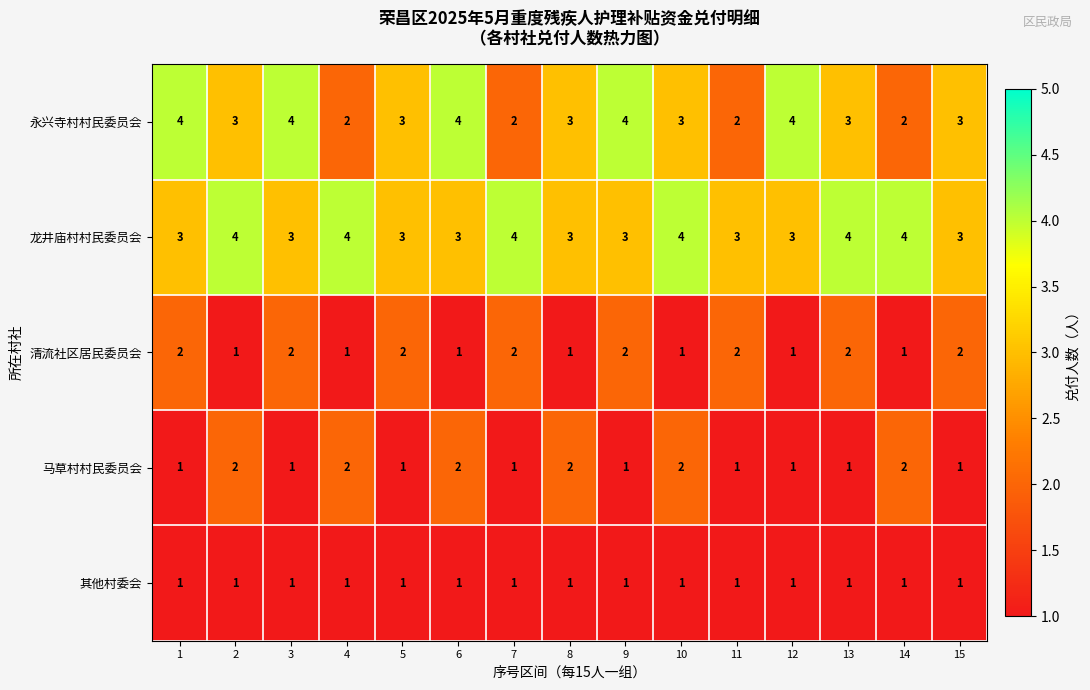

Is it true that 龙井庙村村民委员会 equals 4 at 8?

False